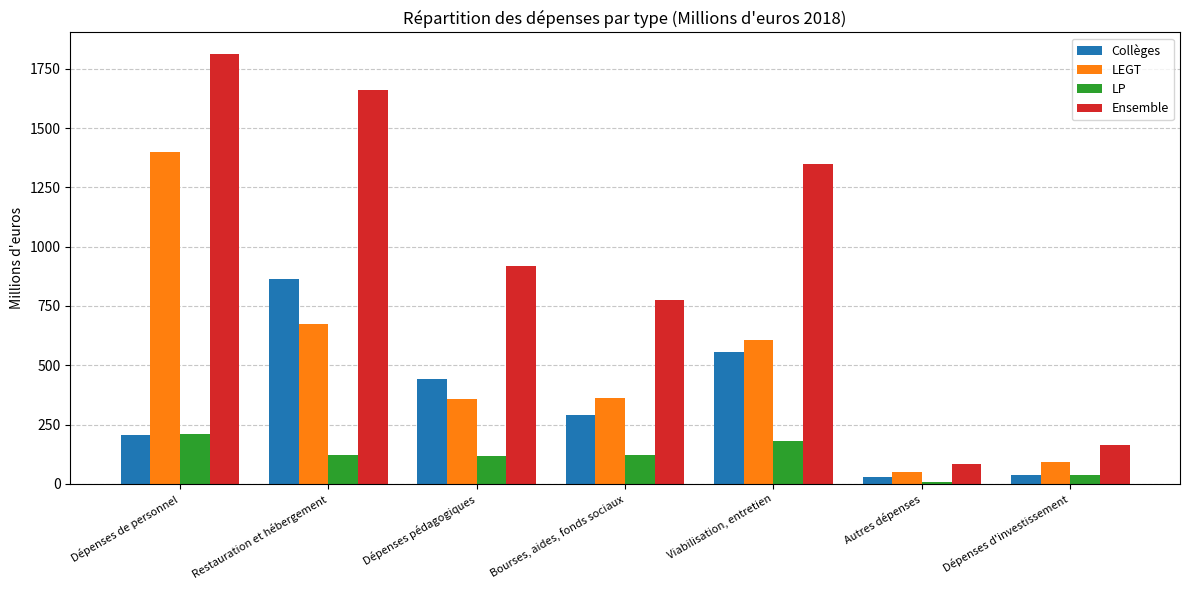

How many bars are there in total?

28